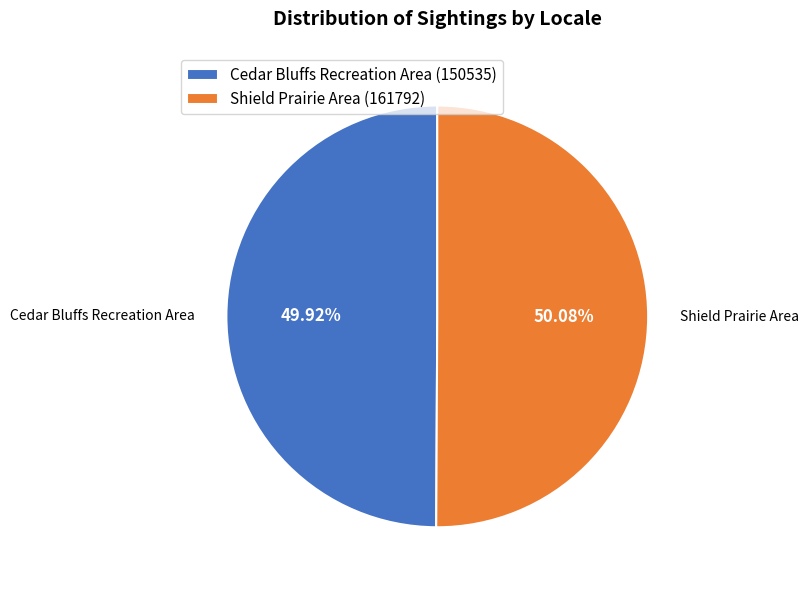

Approximately how many times larger is the value at Cedar Bluffs Recreation Area (150535) compared to Shield Prairie Area (161792)?

1.0